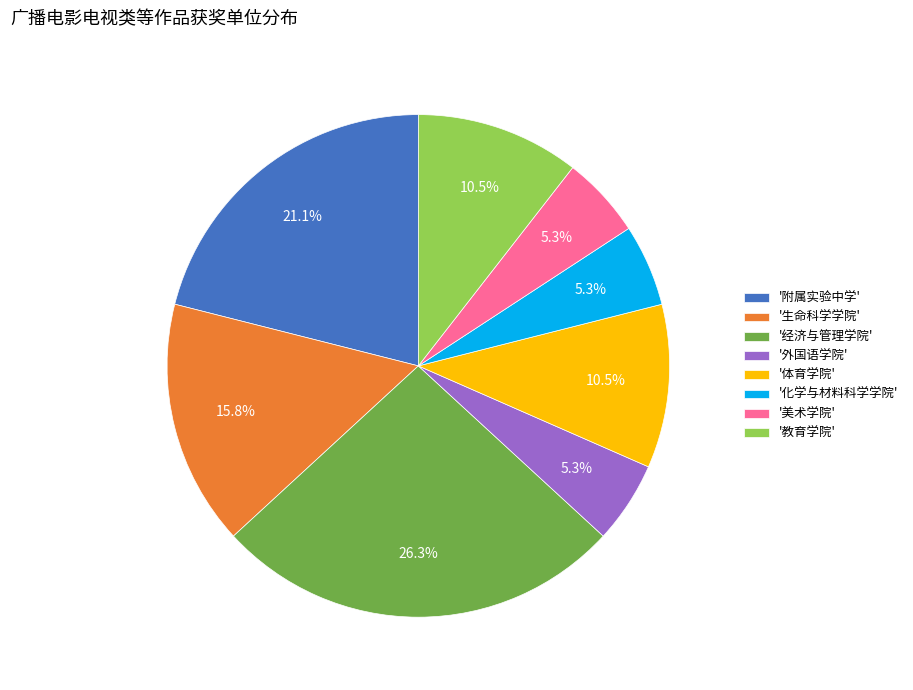

Approximately how many times larger is the value at '美术学院' compared to '化学与材料科学学院'?

1.0